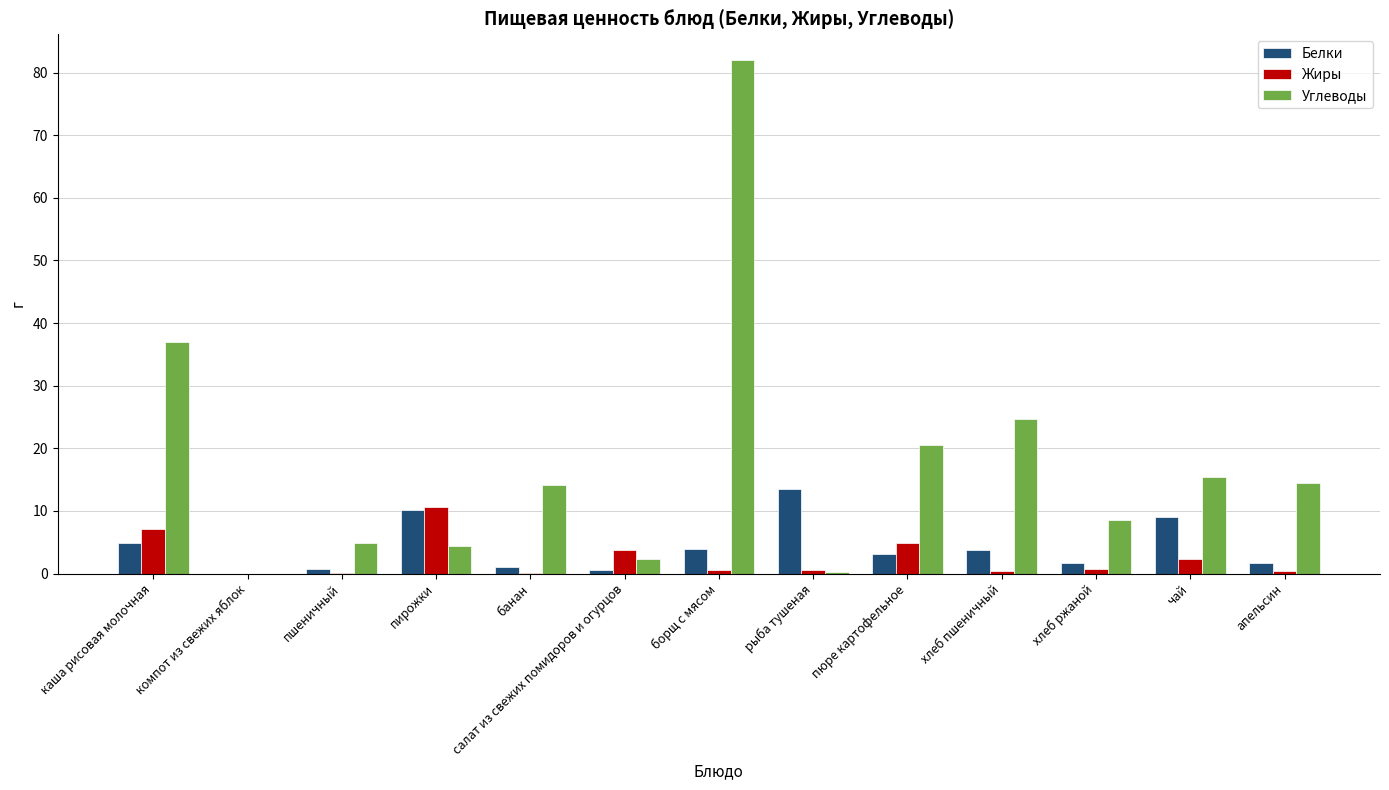

What is the maximum value shown in the chart?

82.0